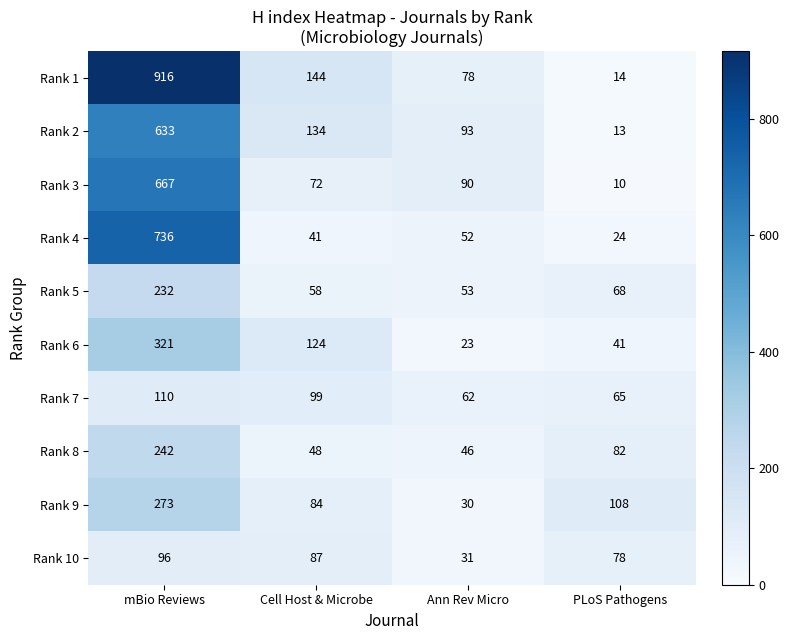

What is the difference between the Rank 5 values at Cell Host & Microbe and mBio Reviews?

174